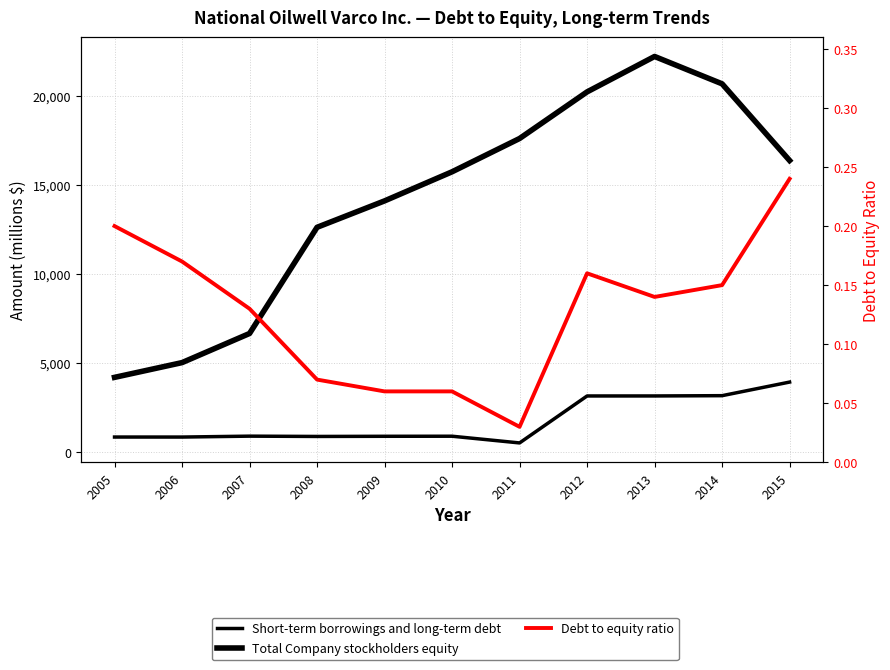

Reading right to left, what are all the values shown in this chart?

Short-term borrowings and long-term debt: 2015=3930.0	2014=3166.0	2013=3150.0	2012=3149.0	2011=510.0	2010=887.0	2009=883.0	2008=874.0	2007=891.0	2006=840.0	2005=841.0
Total Company stockholders equity: 2015=16383.0	2014=20692.0	2013=22230.0	2012=20239.0	2011=17619.0	2010=15748.0	2009=14113.0	2008=12628.0	2007=6661.0	2006=5024.0	2005=4194.0
Debt to equity ratio: 2015=0.2	2014=0.1	2013=0.1	2012=0.2	2011=0.0	2010=0.1	2009=0.1	2008=0.1	2007=0.1	2006=0.2	2005=0.2